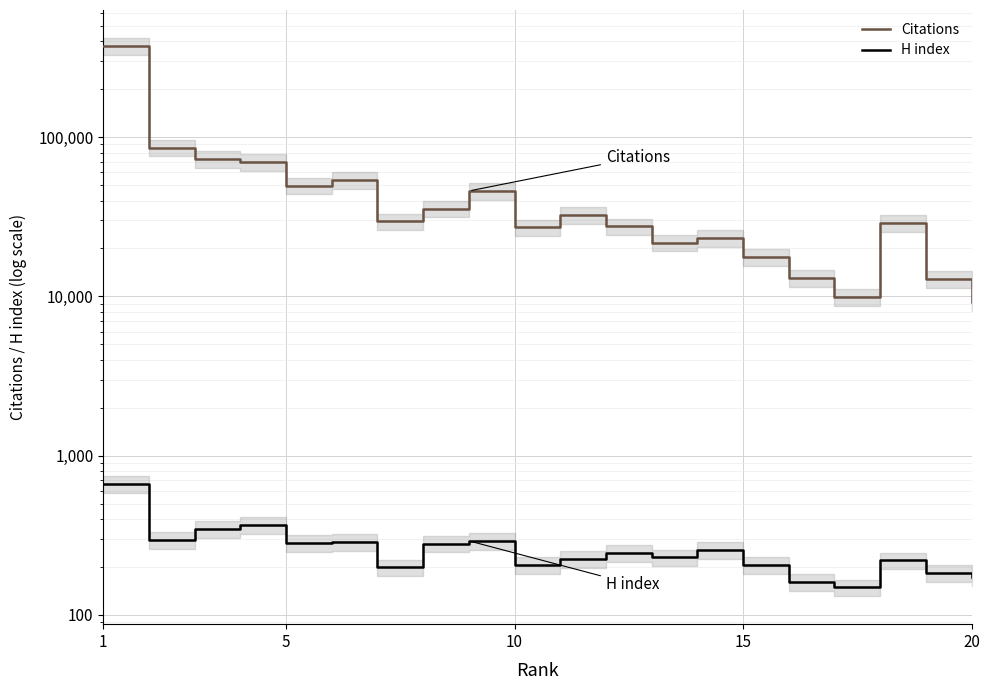

How many distinct data groups are displayed?

2